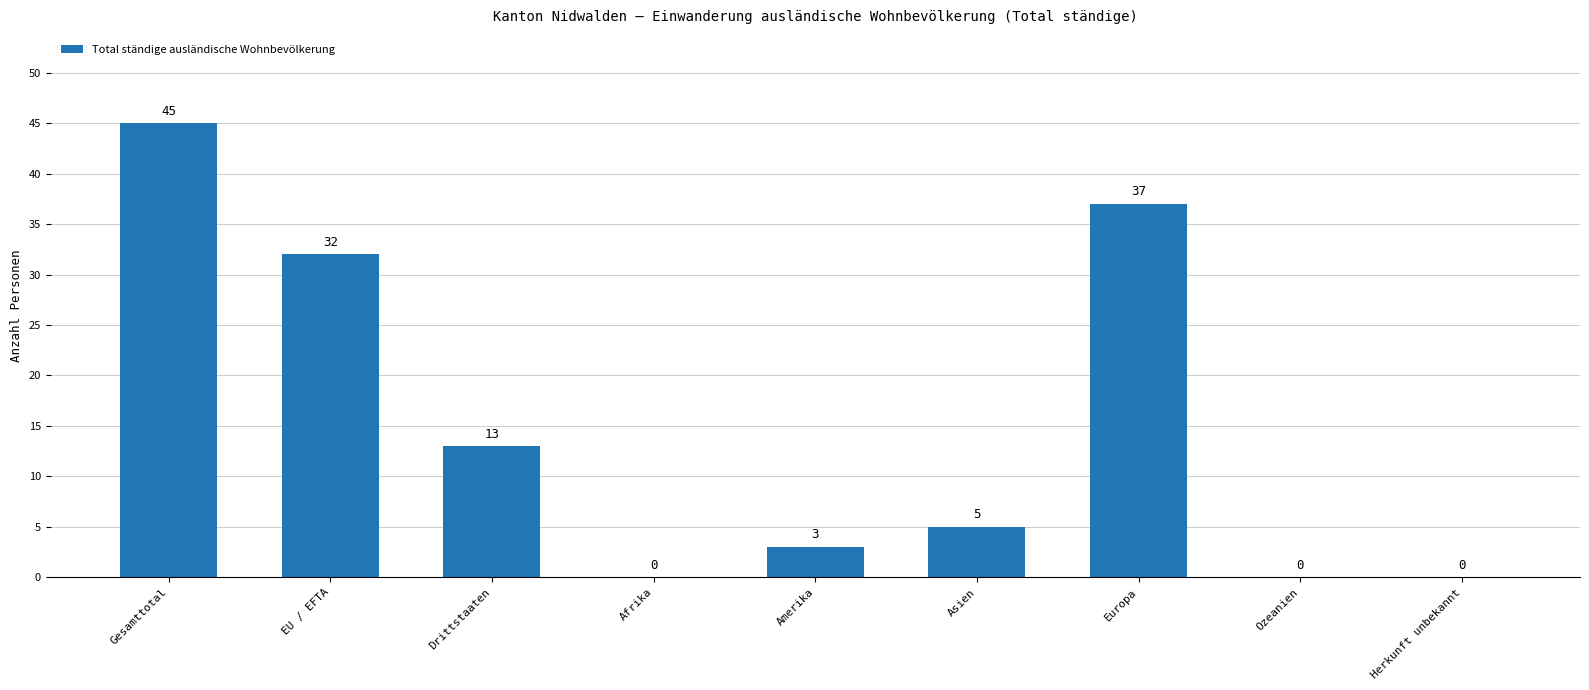

Count the number of categories in the chart.

9